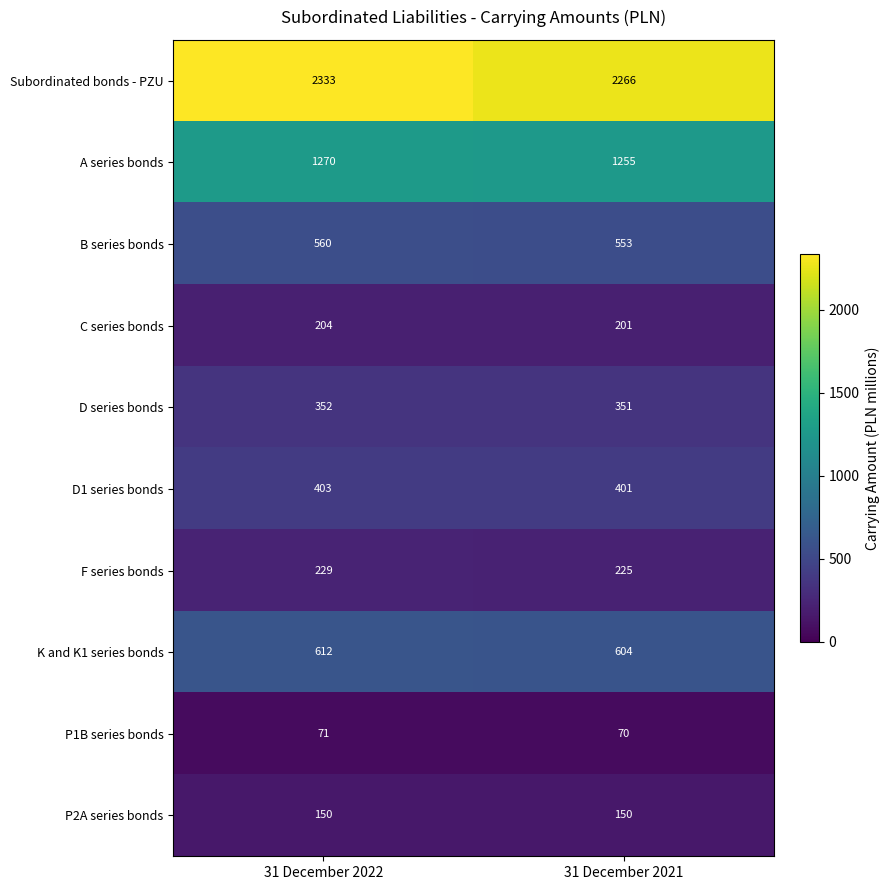

What is the sum of all C series bonds values?

405